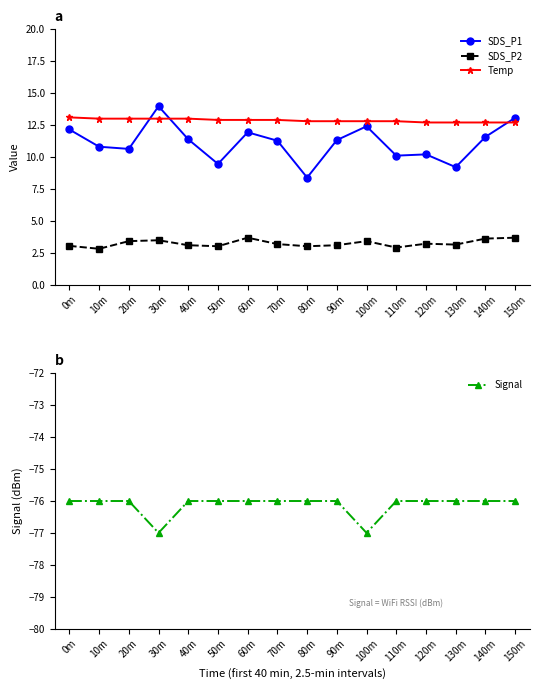

What is the average value of the Signal series?

-76.1